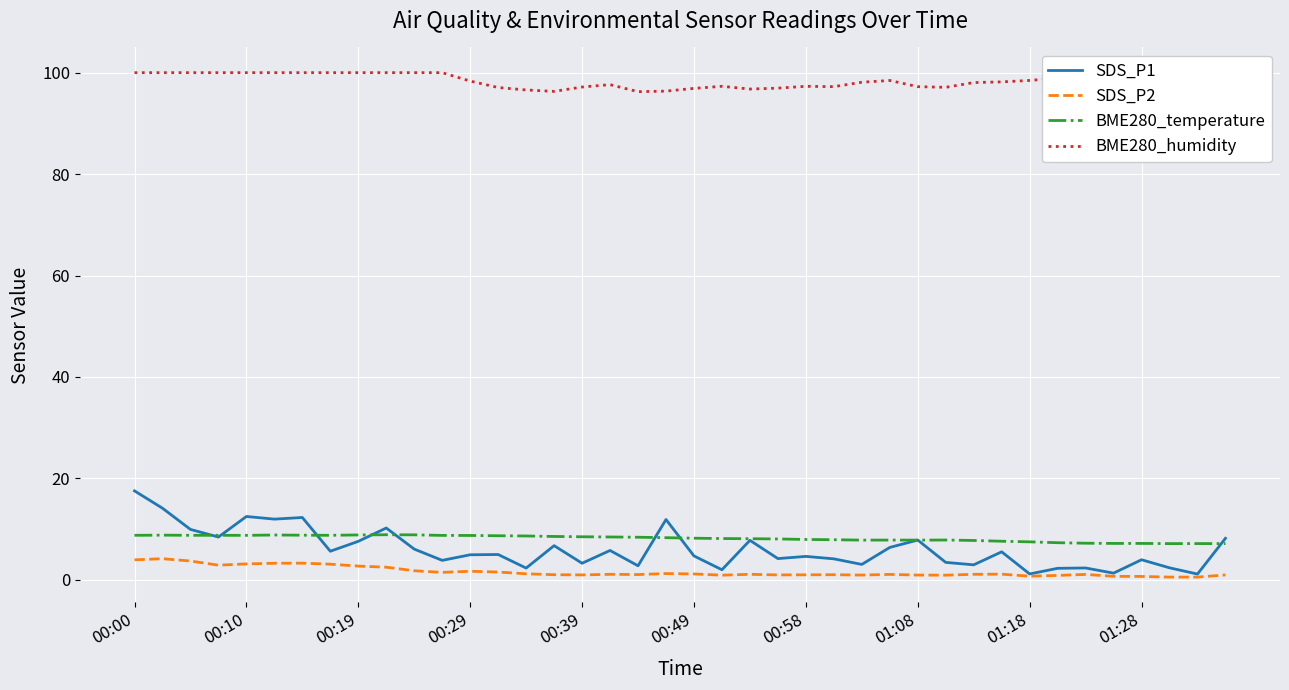

What is the minimum value for BME280_temperature?

7.2